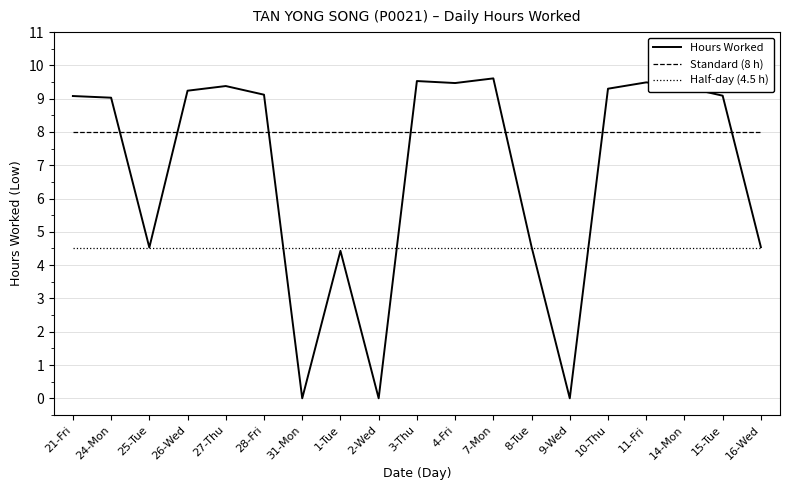

Rank the series by their average value, from lowest to highest.

Half-day (4.5 h), Hours Worked, Standard (8 h)